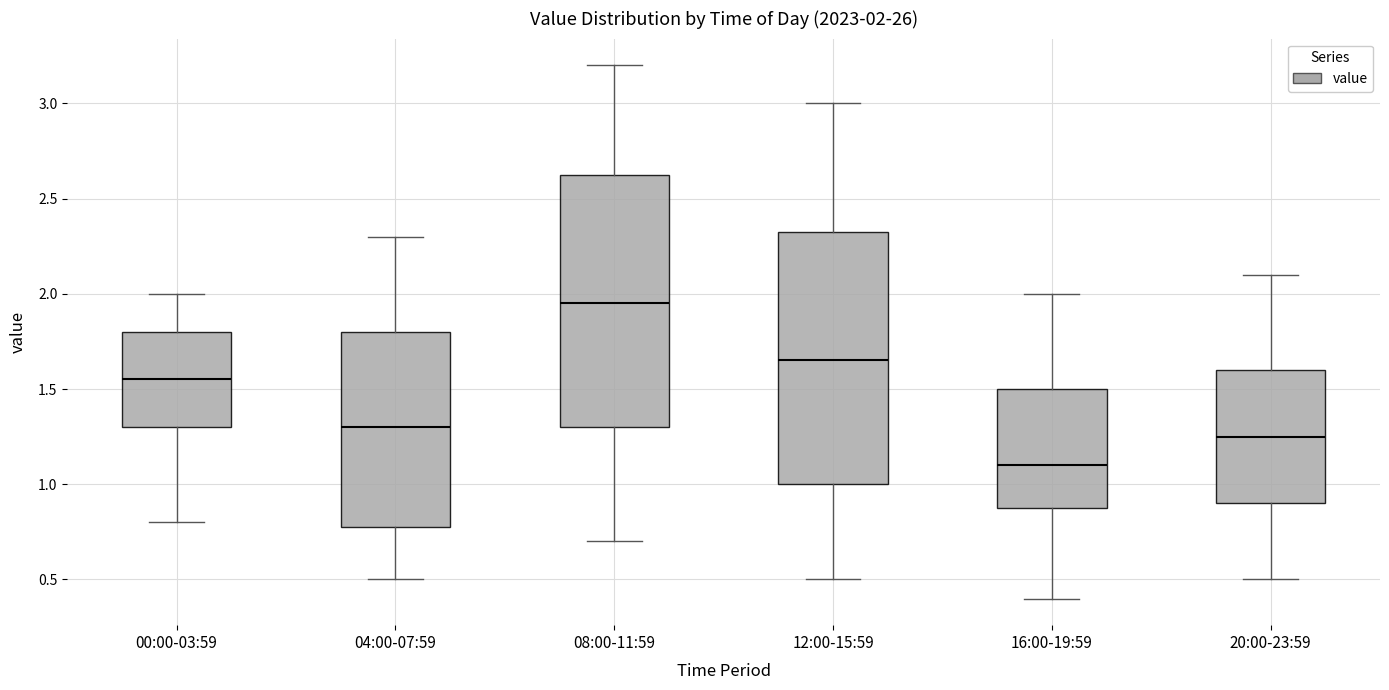

Which box's median line is the lowest?

16:00-19:59